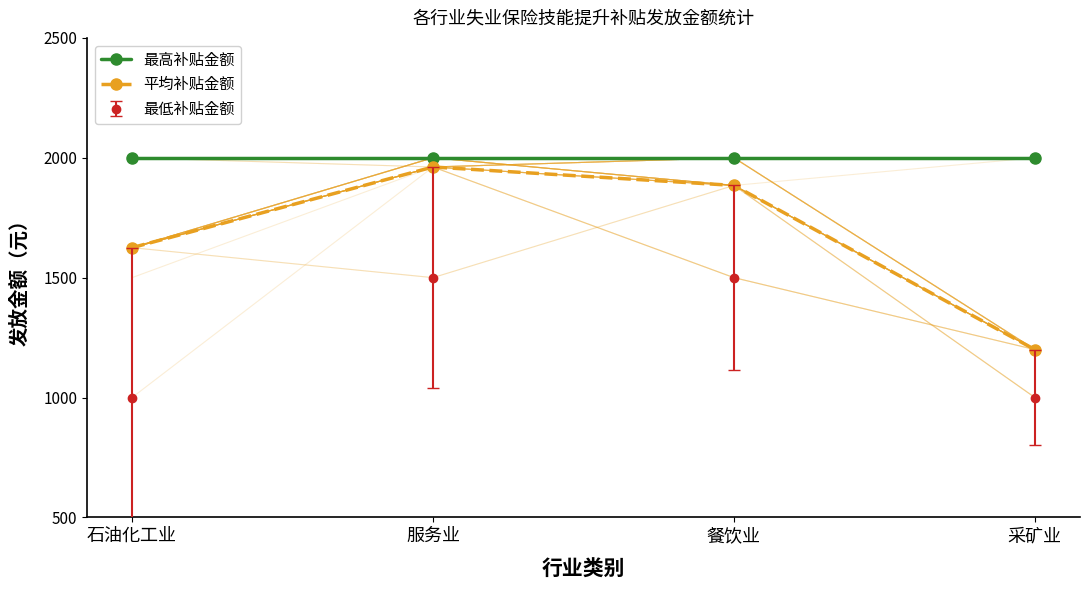

What is the label of the 2nd point from the right?

餐饮业